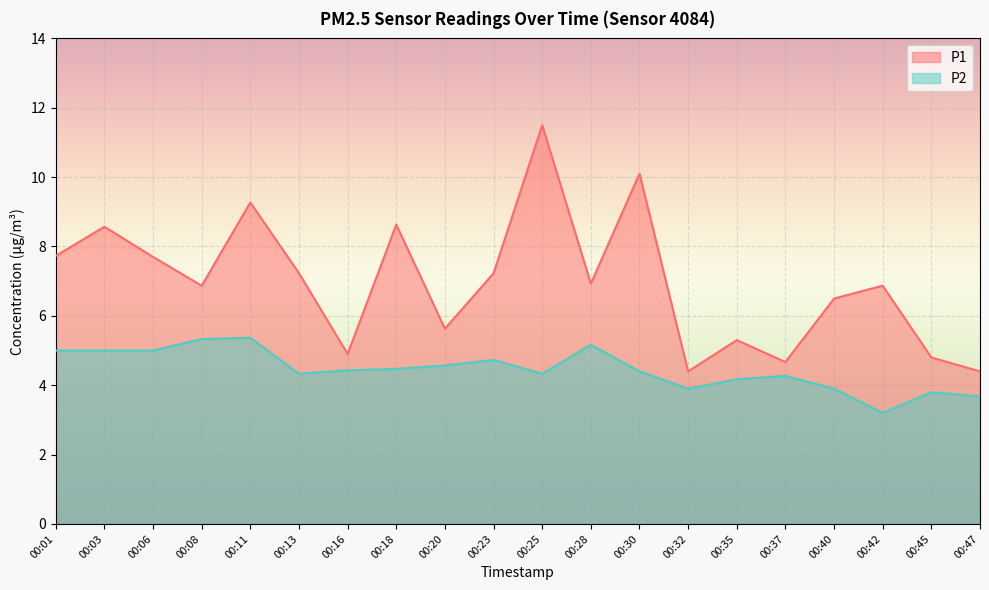

At 00:30, list the series in order from largest to smallest.

P1, P2